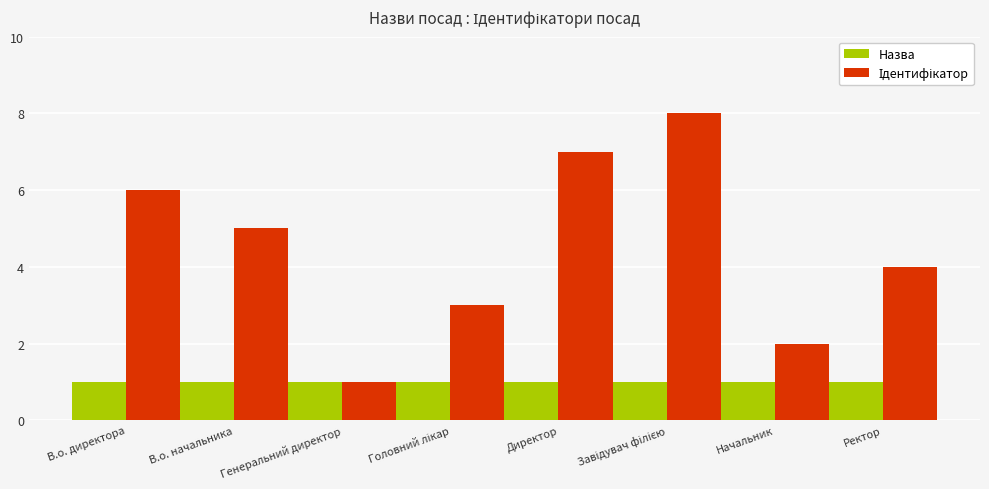

Is it true that Назва equals 2 at Генеральний директор?

False